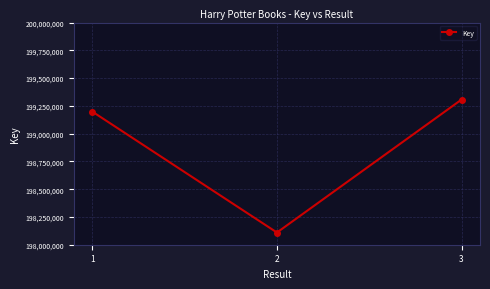

What is the greatest value displayed?

199306715